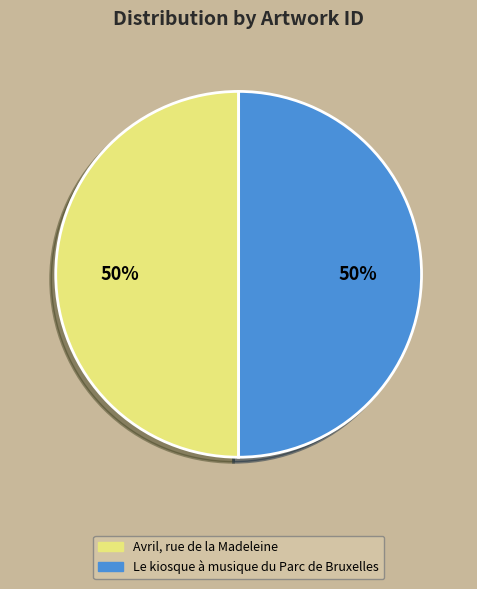

Approximately how many times larger is the value at Avril, rue de la Madeleine compared to Le kiosque à musique du Parc de Bruxelles?

1.0